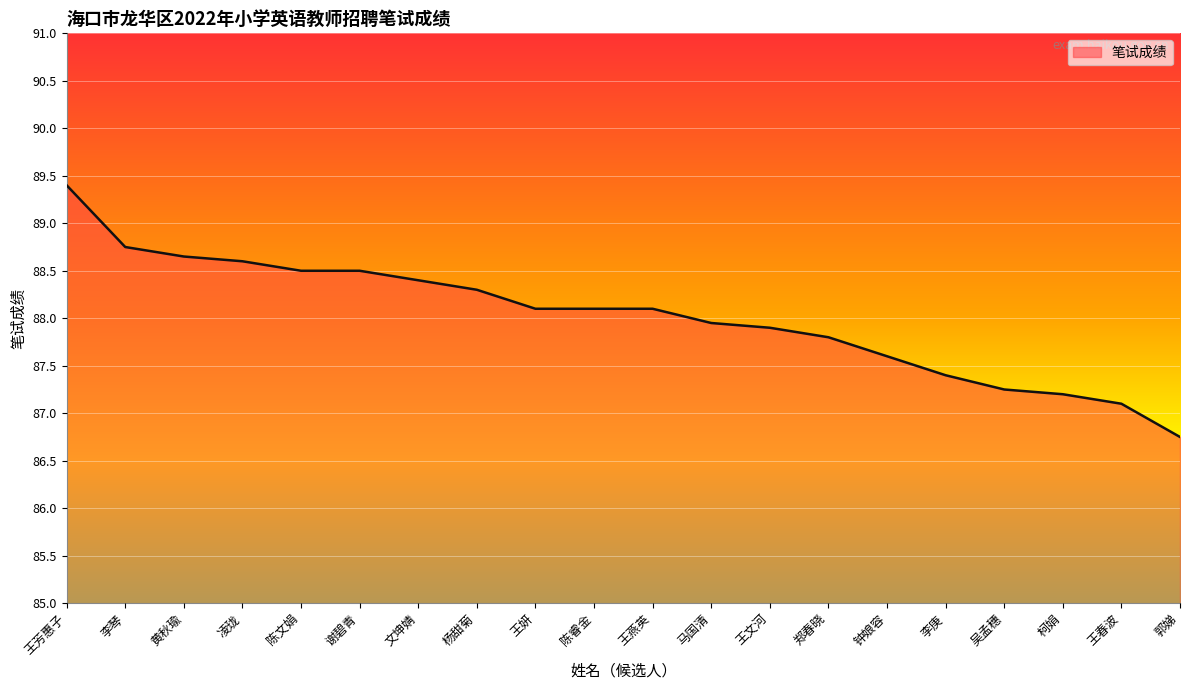

Where does the data first go above 88?

王芳惠子